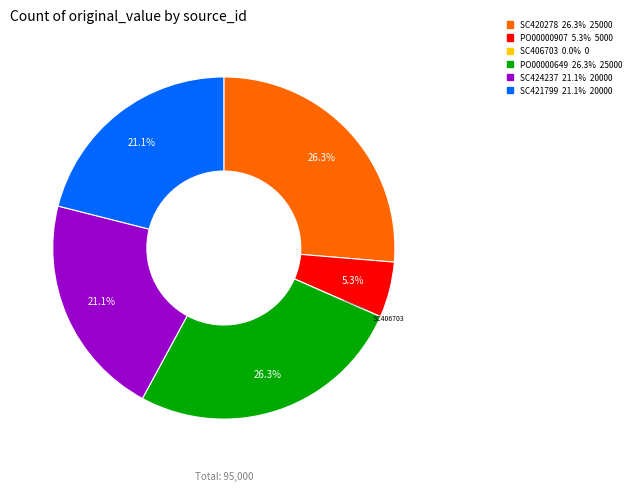

The SC421799 slice represents 21% of the pie. True or false?

True